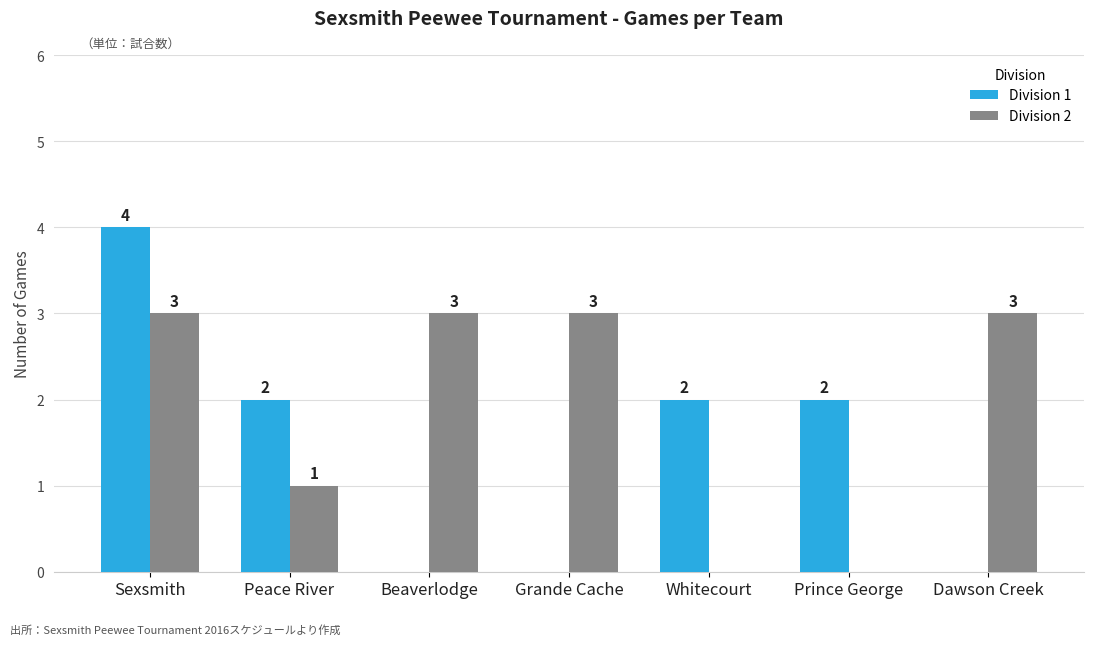

Which category has the highest value in the Division 1 series?

Sexsmith